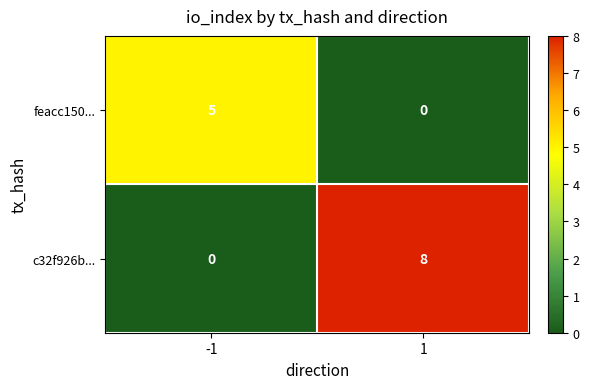

Reading right to left, extract all data points from this chart.

feacc150...: 0	5
c32f926b...: 8	0